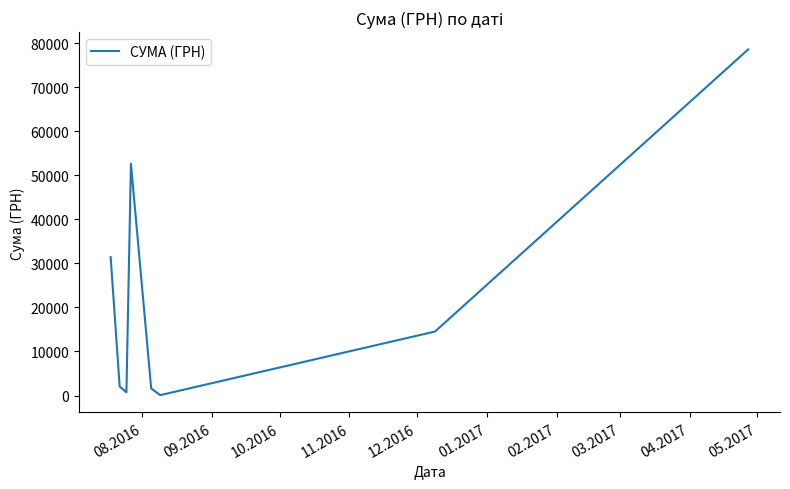

What is the average value?

22708.3